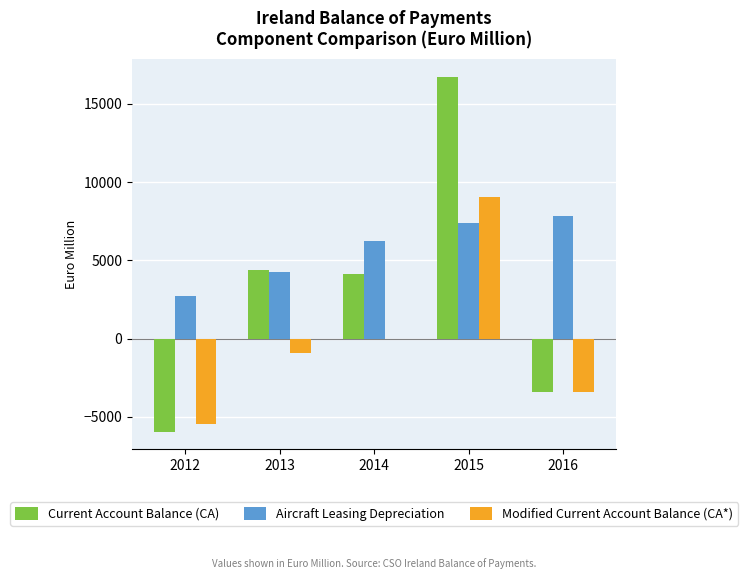

At which category is the sum across all series the highest?

2015